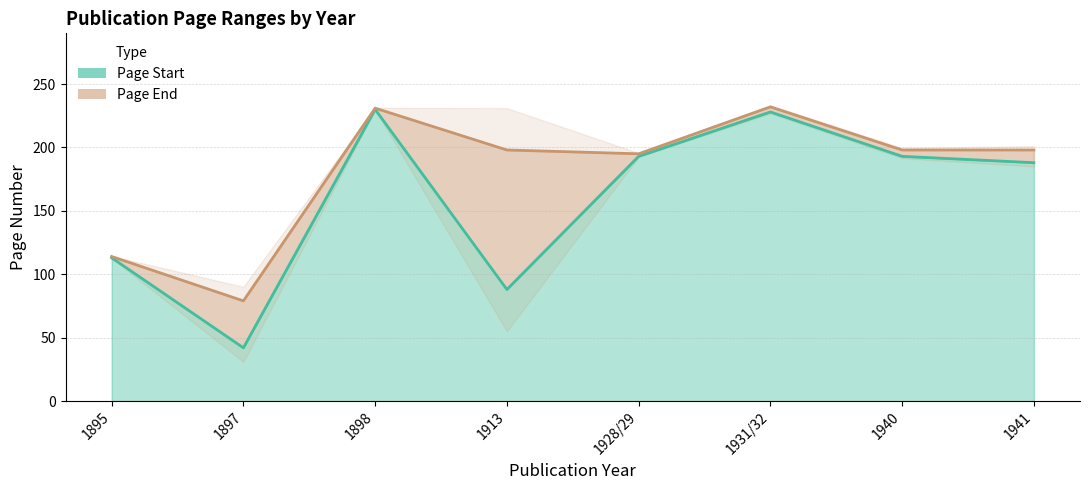

The Page End series shows 198 at 1941. True or false?

True